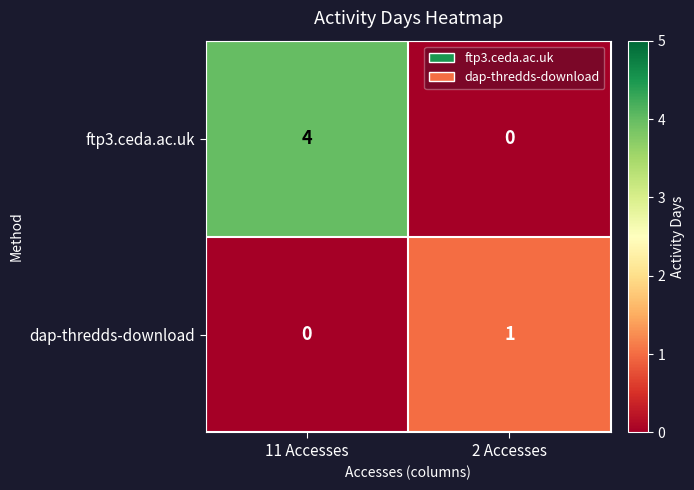

Reading left to right, transcribe all the data shown in this chart.

ftp3.ceda.ac.uk: 4	0
dap-thredds-download: 0	1